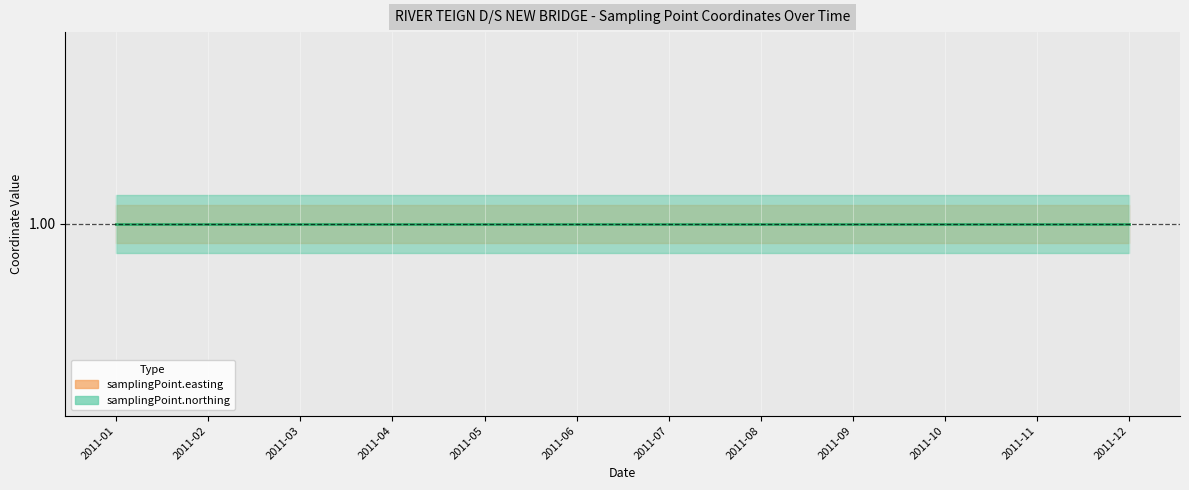

List the labels in order of samplingPoint.northing value, smallest first.

2011-01, 2011-02, 2011-03, 2011-04, 2011-05, 2011-06, 2011-07, 2011-08, 2011-09, 2011-10, 2011-11, 2011-12